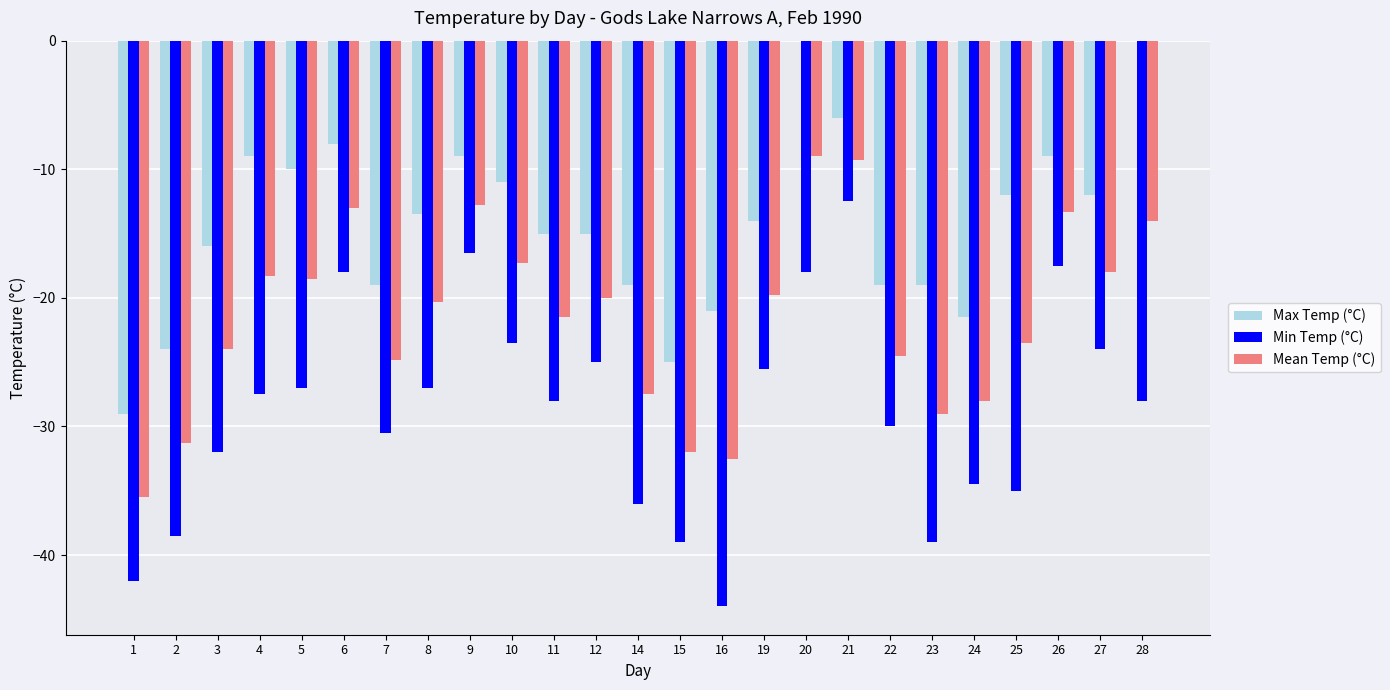

What is the maximum value for Min Temp (°C)?

-12.5